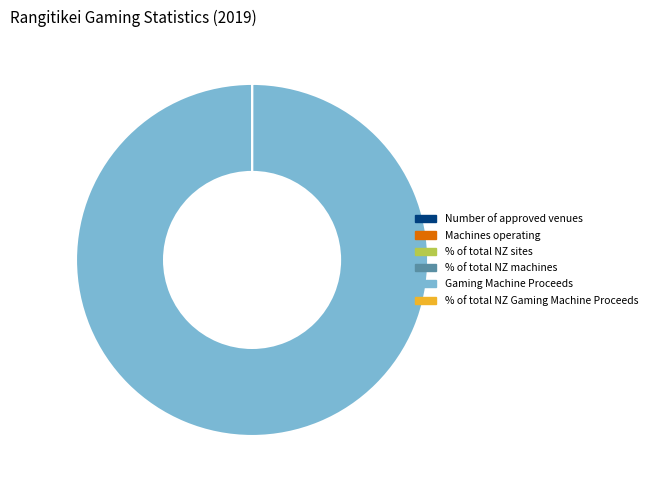

What is the majority slice?

Gaming Machine Proceeds